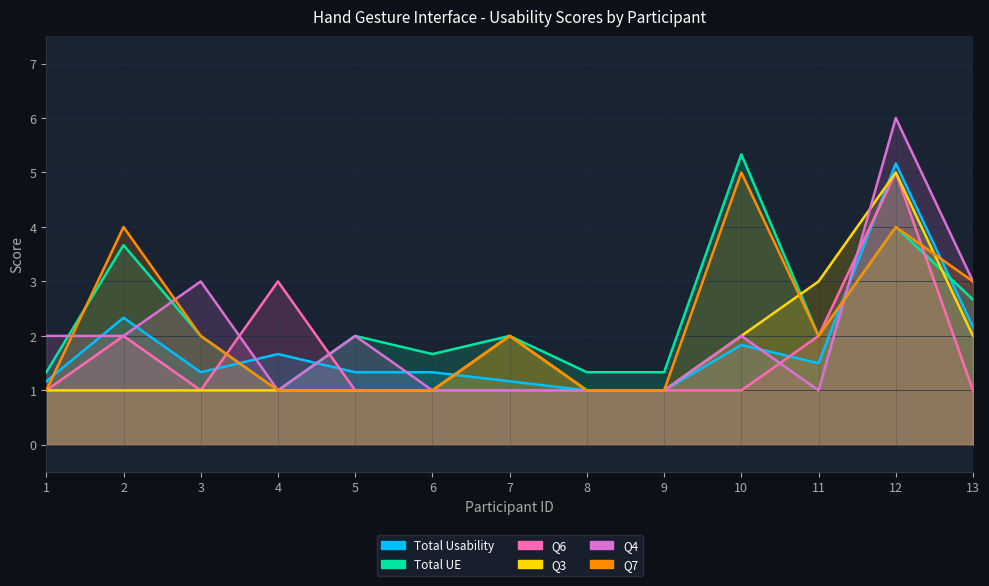

Which series has the widest spread of values?

Q4